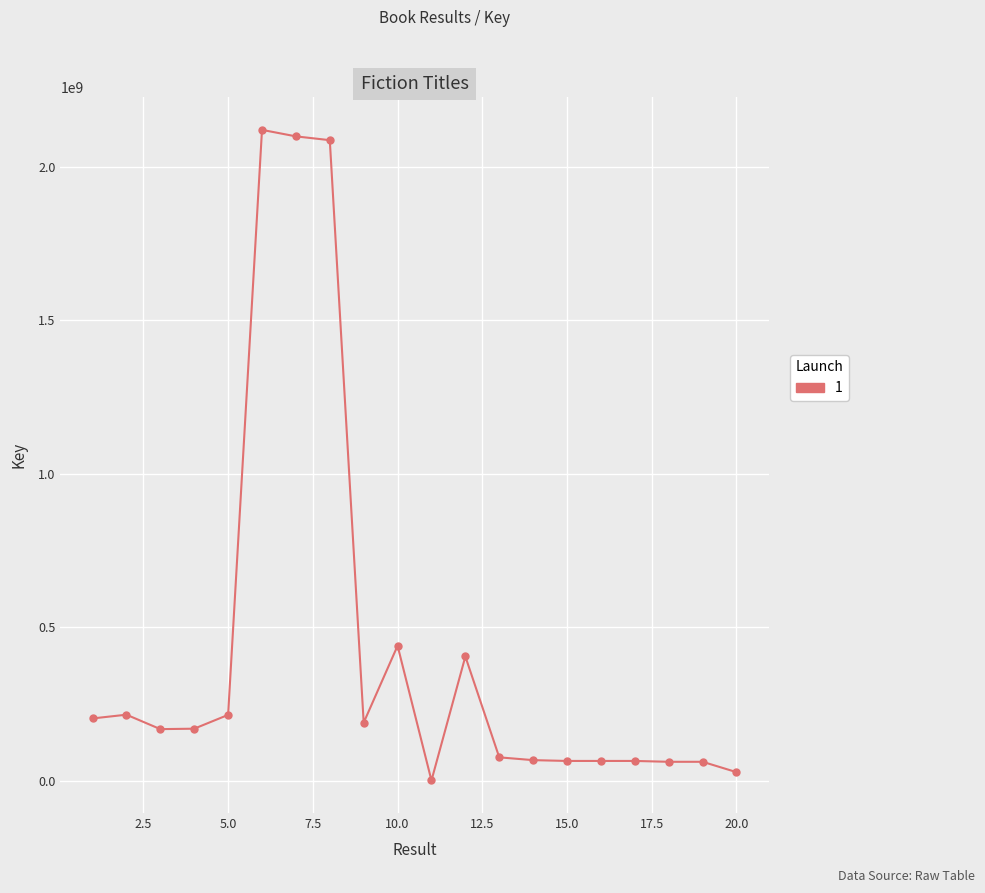

Is this an area chart (filled region under the line)?

No